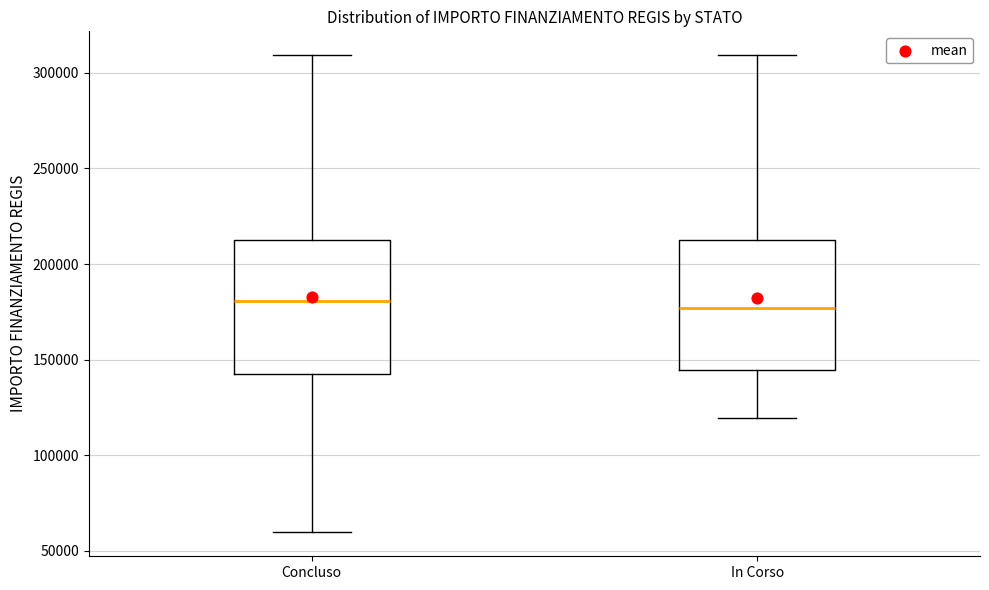

Where is the lower edge of the box for In Corso on the y-axis? The values are not printed on the chart, so give them approximately, as read against the axis.

145000